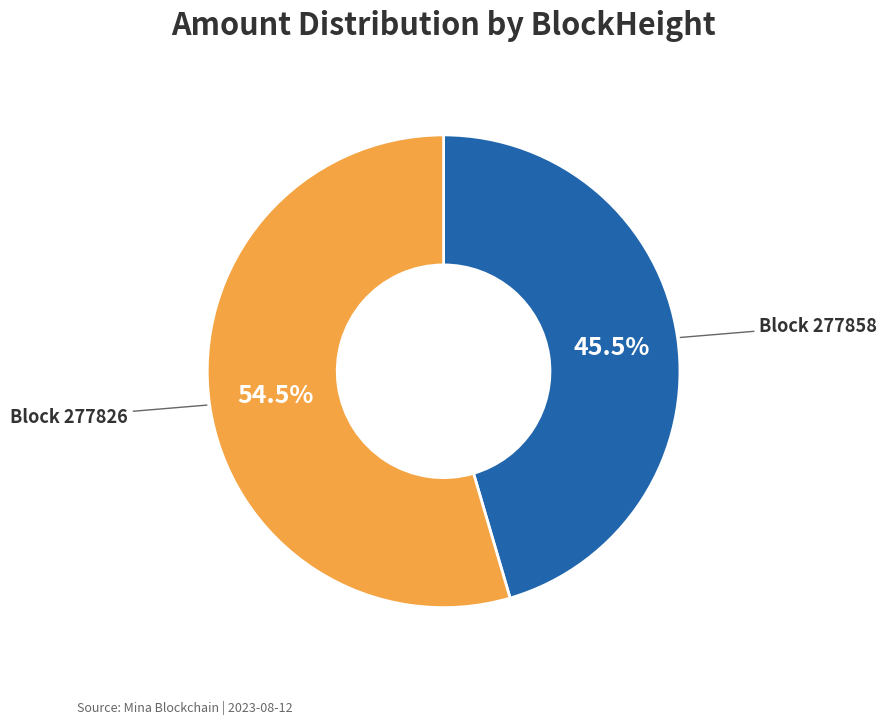

How many slices are in this pie chart?

2